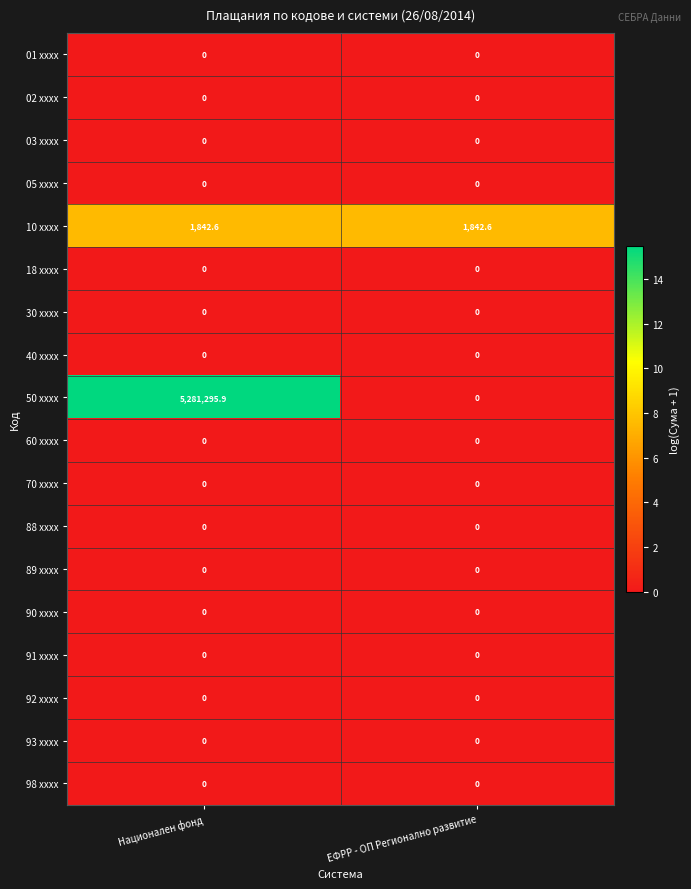

Count the number of categories in the chart.

2